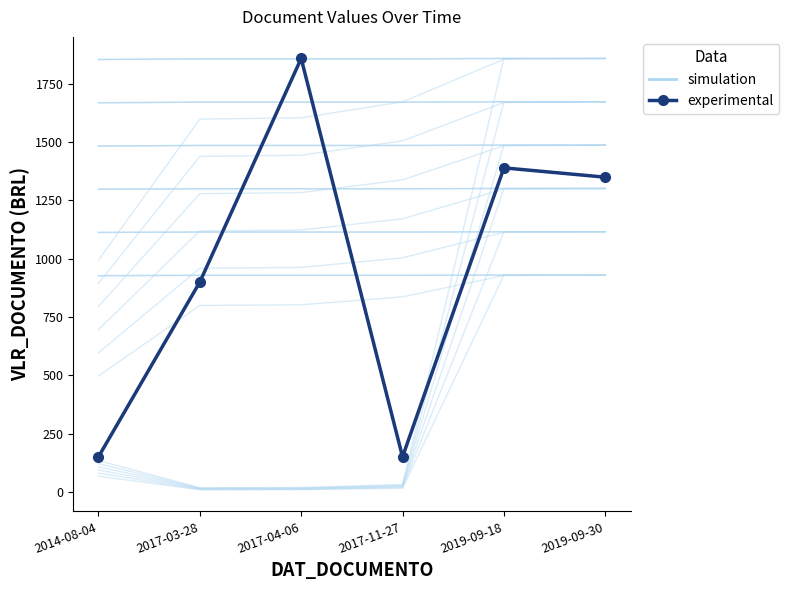

Which series has the largest range (max minus min)?

experimental